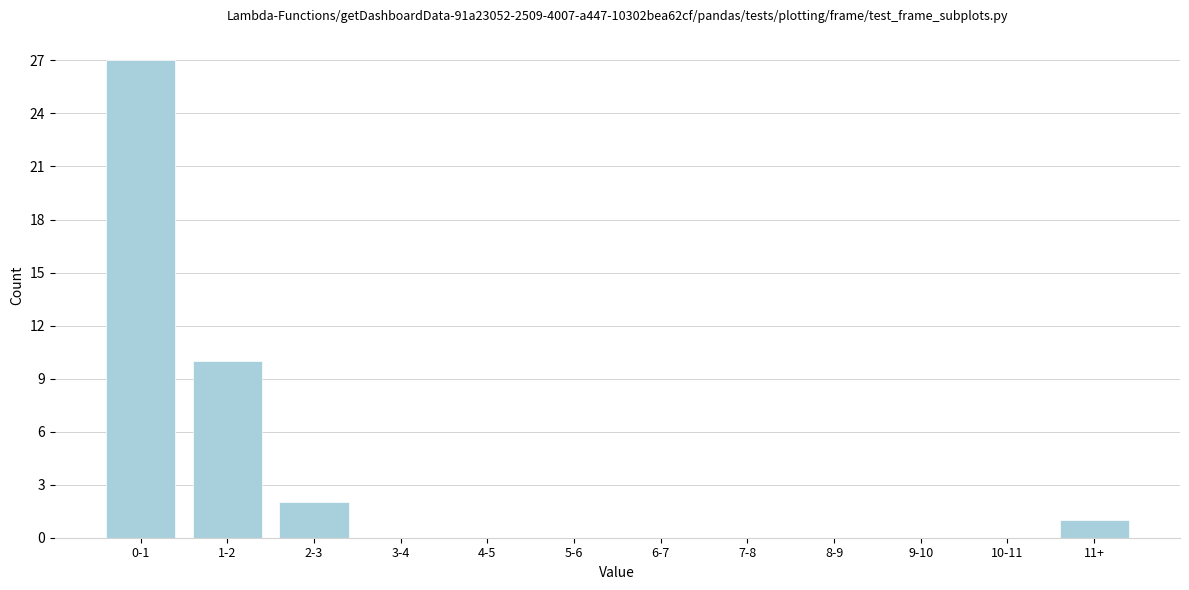

Reading left to right, extract all data points from this chart.

0-1=27	1-2=10	2-3=2	3-4=0	4-5=0	5-6=0	6-7=0	7-8=0	8-9=0	9-10=0	10-11=0	11+=1